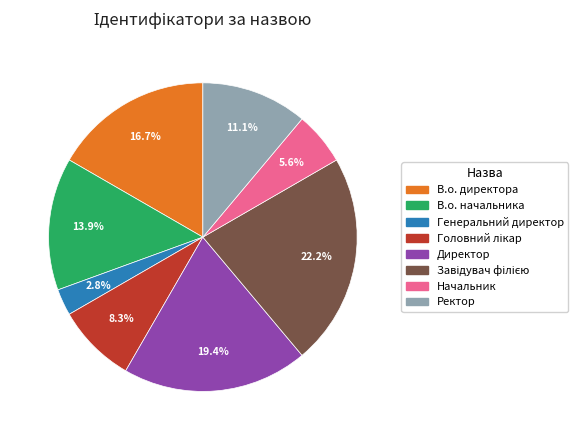

What is the smallest slice in the pie chart?

Генеральний директор